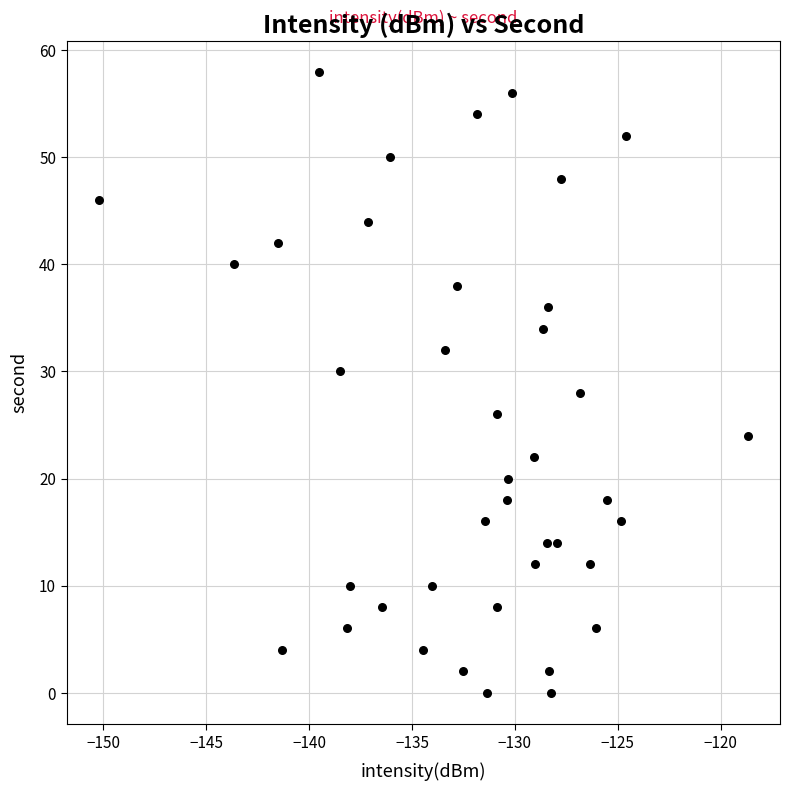

What is the range of Y values (max minus min)?

58